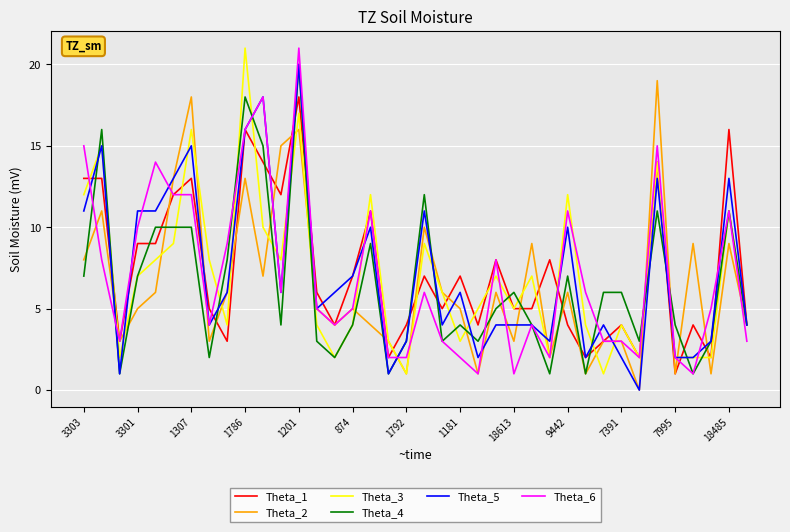

What is the total value across all series at 18613?

24